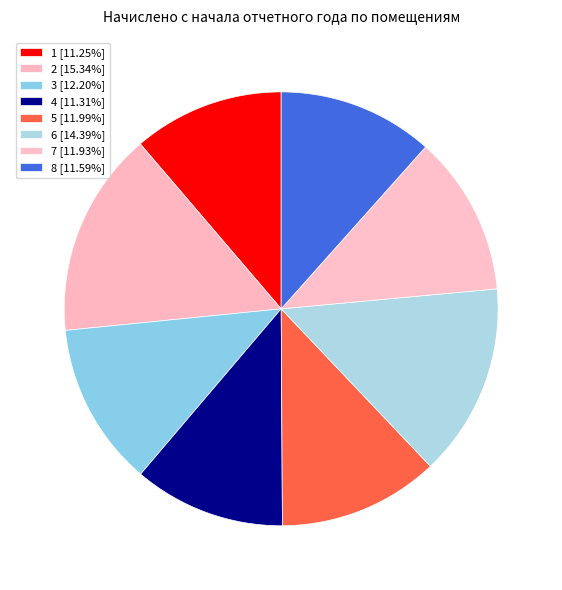

To the nearest percent, what percentage of the pie is 8?

12%